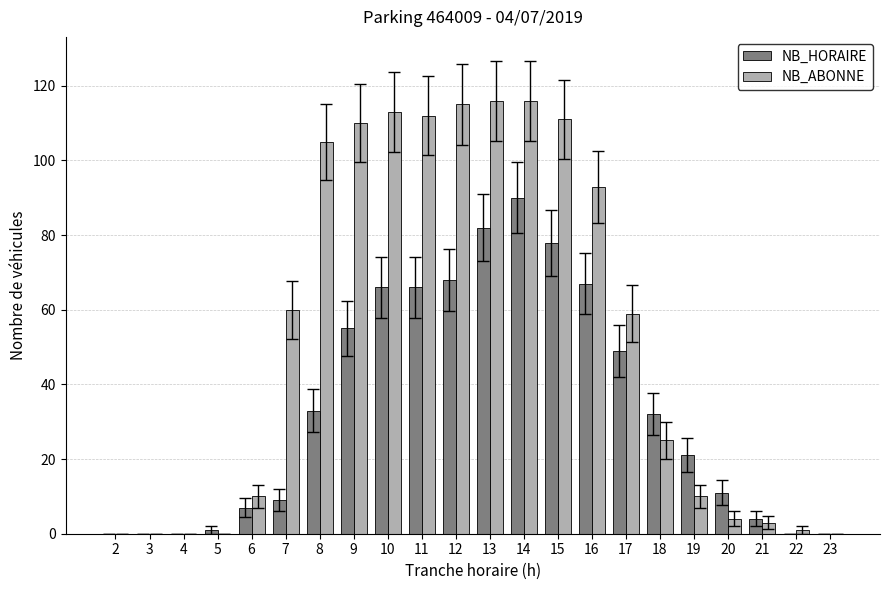

Which category has the highest value in the NB_HORAIRE series?

14